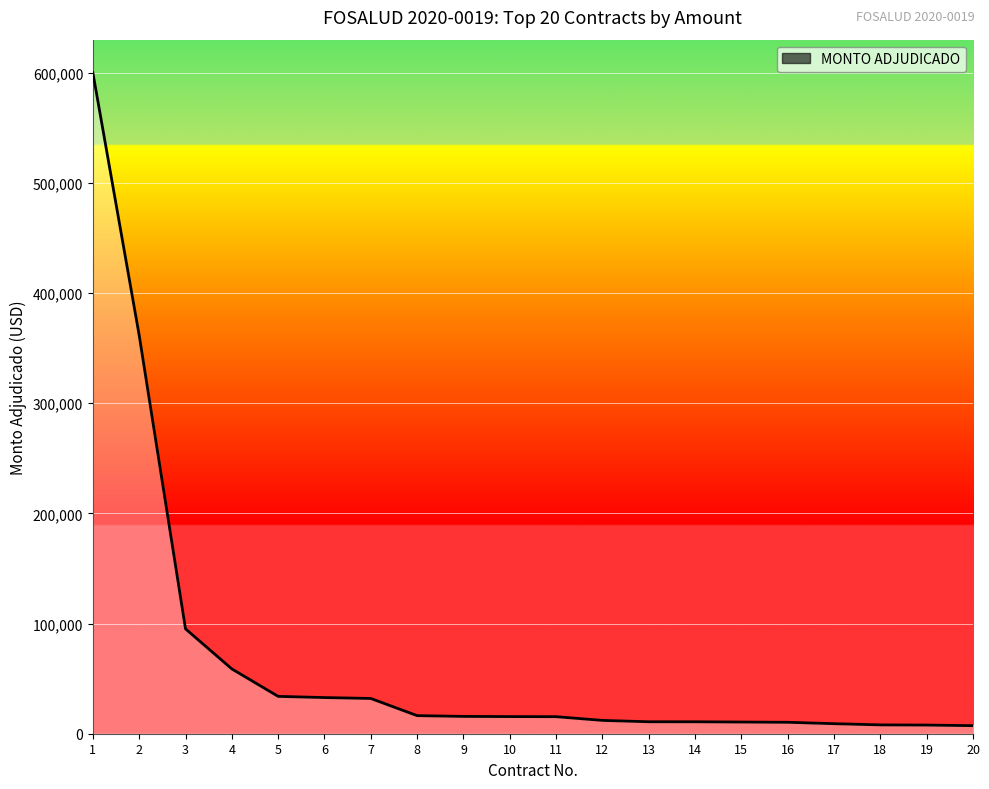

What is the sum of the values at 9 and 4?

74537.5